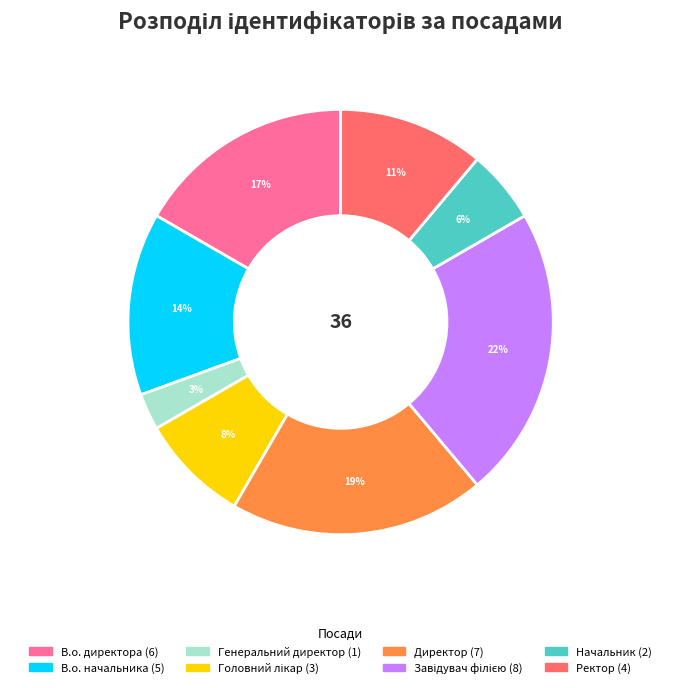

Count the number of slices in the pie.

8